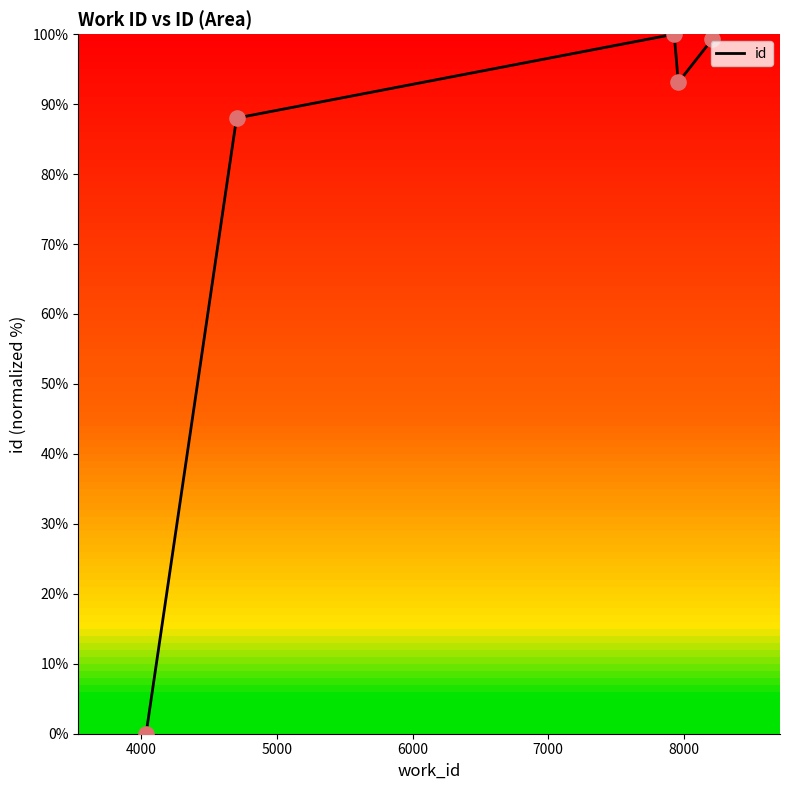

Between 4035 and 8209, which is larger?

8209